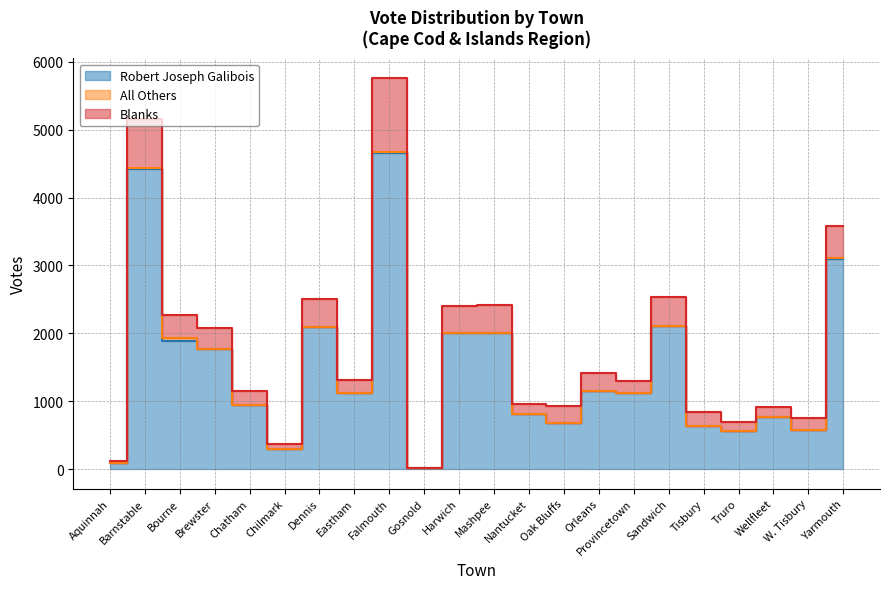

What position from the right is Barnstable?

21